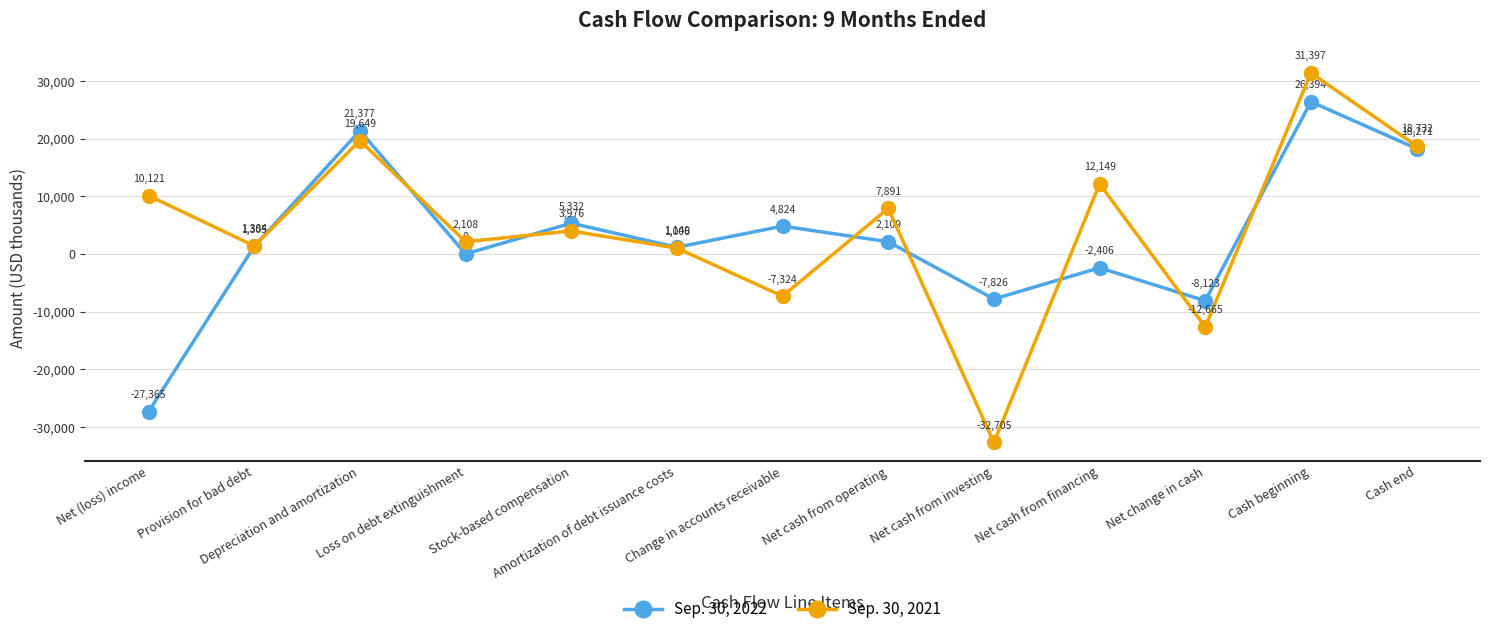

True or false: Sep. 30, 2022 has a value of 9833 at Cash end.

False